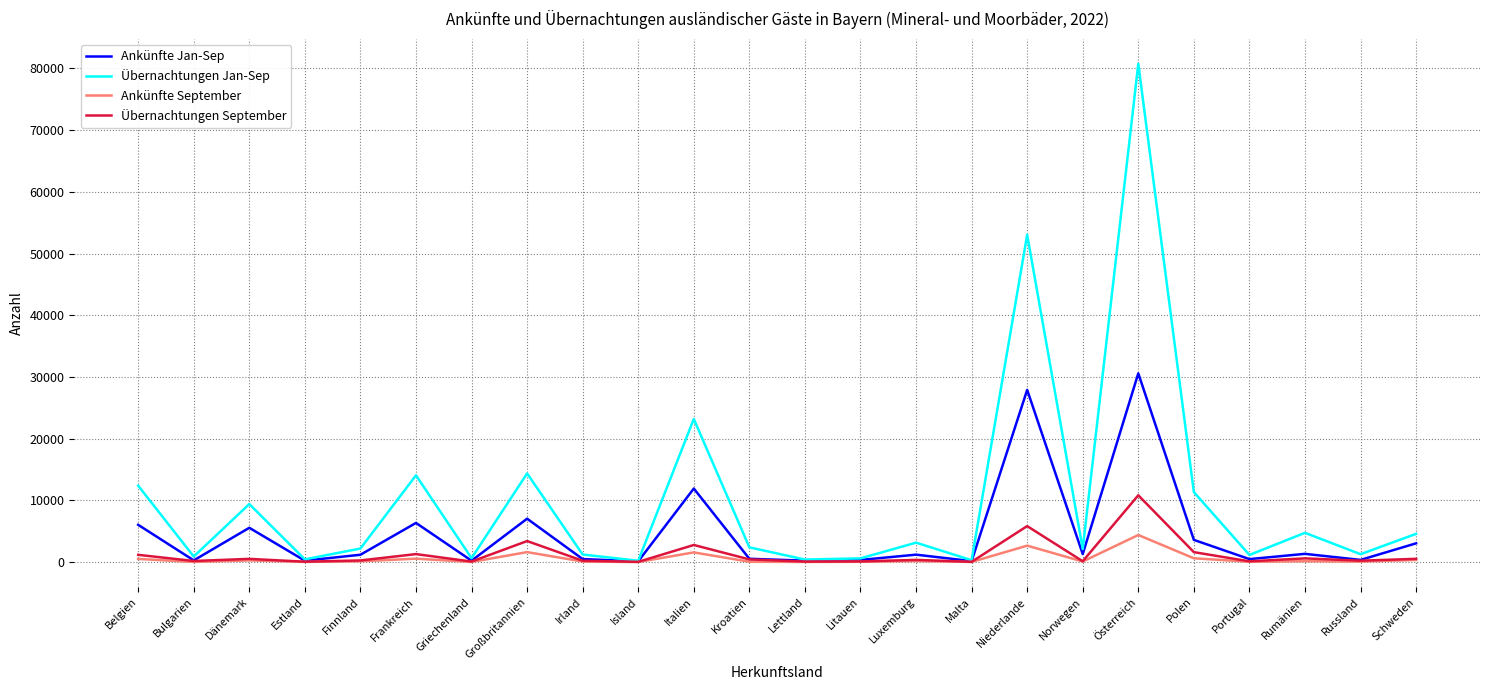

What is the minimum value shown in the chart?

15